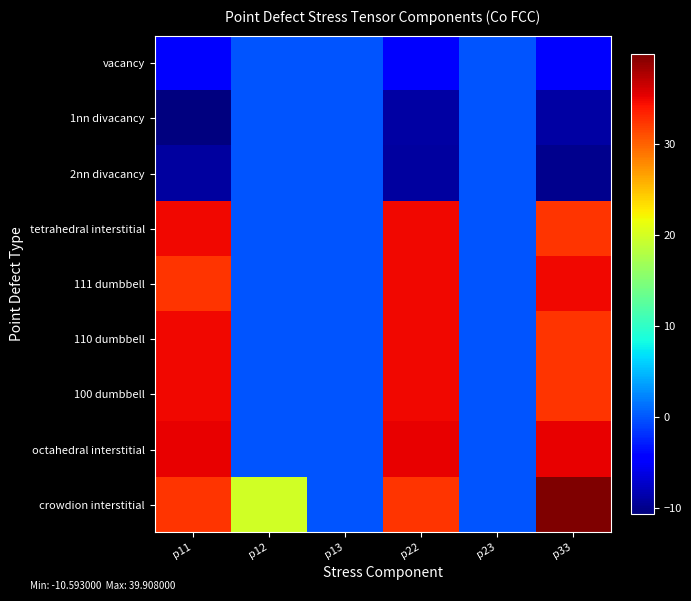

Reading left to right, what are all the values shown in this chart?

vacancy: p11=-4.5	p12=-0.0	p13=-0.0	p22=-4.5	p23=-0.0	p33=-4.5
1nn divacancy: p11=-10.6	p12=-0.0	p13=-0.0	p22=-8.9	p23=-0.1	p33=-8.9
2nn divacancy: p11=-9.2	p12=-0.0	p13=-0.0	p22=-9.2	p23=0.0	p33=-9.8
tetrahedral interstitial: p11=34.9	p12=-0.0	p13=-0.0	p22=34.9	p23=-0.0	p33=32.4
111 dumbbell: p11=32.4	p12=0.0	p13=0.0	p22=34.9	p23=0.0	p33=34.9
110 dumbbell: p11=34.9	p12=-0.0	p13=0.0	p22=34.9	p23=0.0	p33=32.4
100 dumbbell: p11=34.9	p12=-0.0	p13=-0.0	p22=34.9	p23=-0.0	p33=32.4
octahedral interstitial: p11=35.3	p12=-0.0	p13=-0.0	p22=35.3	p23=-0.0	p33=35.3
crowdion interstitial: p11=32.6	p12=20.0	p13=-0.0	p22=32.6	p23=-0.0	p33=39.9